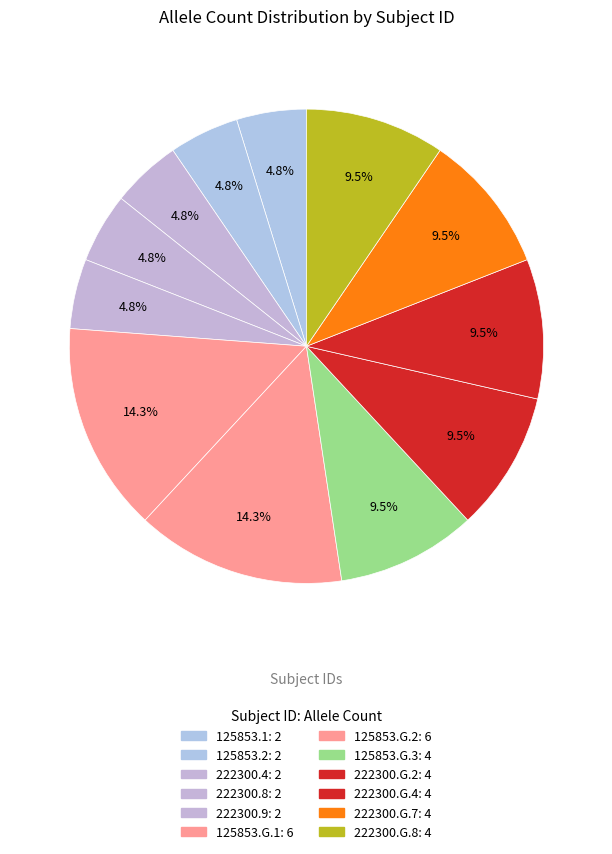

Does 125853.2 account for over 50% of the chart?

No